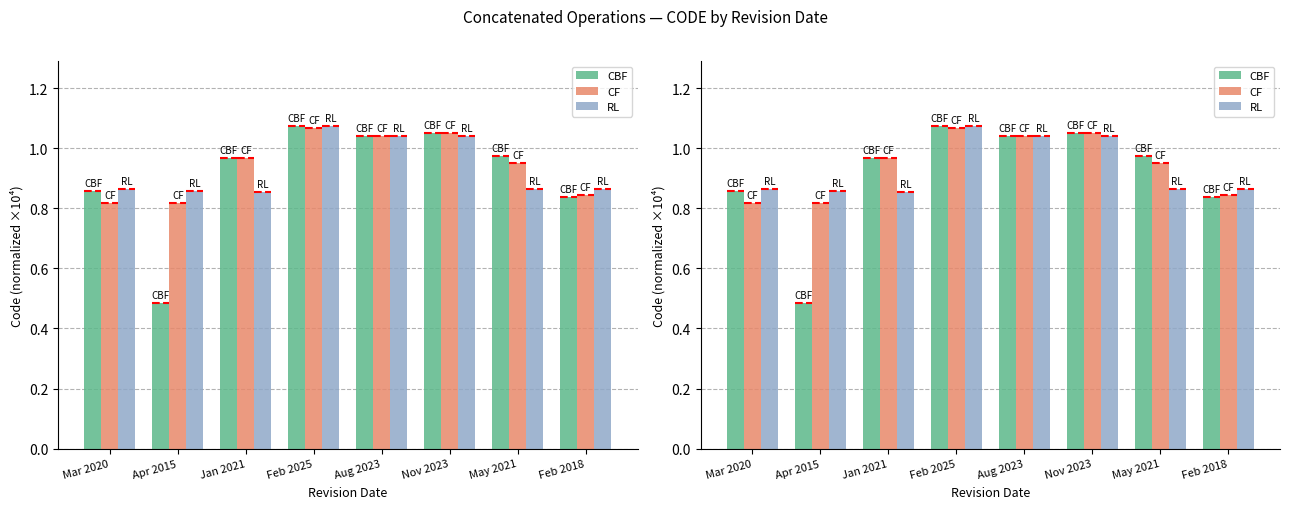

What position from the right is Nov 2023?

3